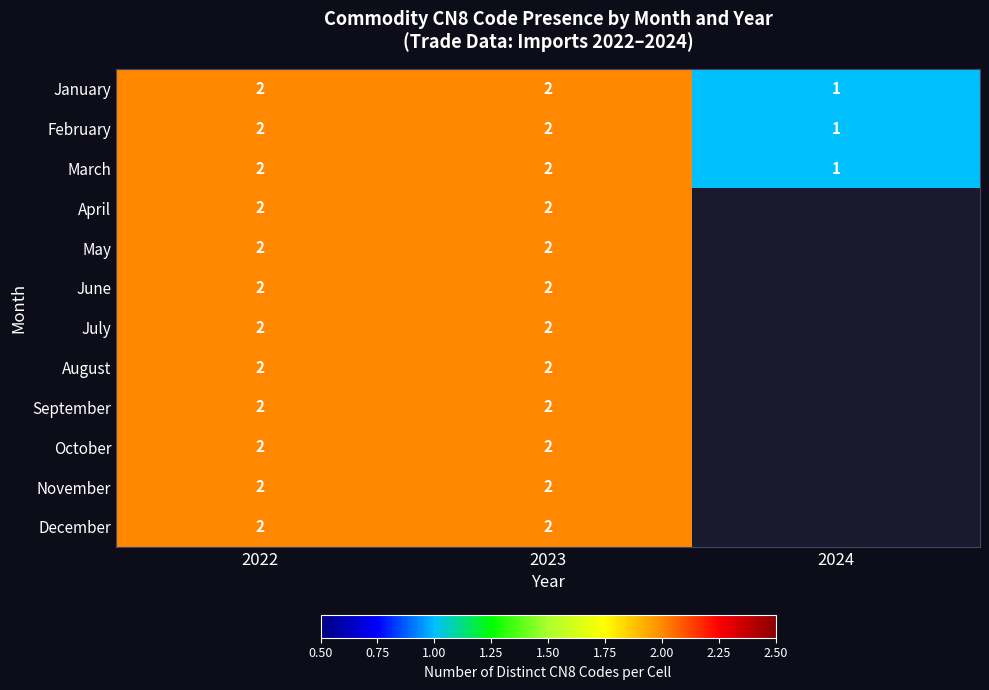

The May series shows 3 at 2023. True or false?

False